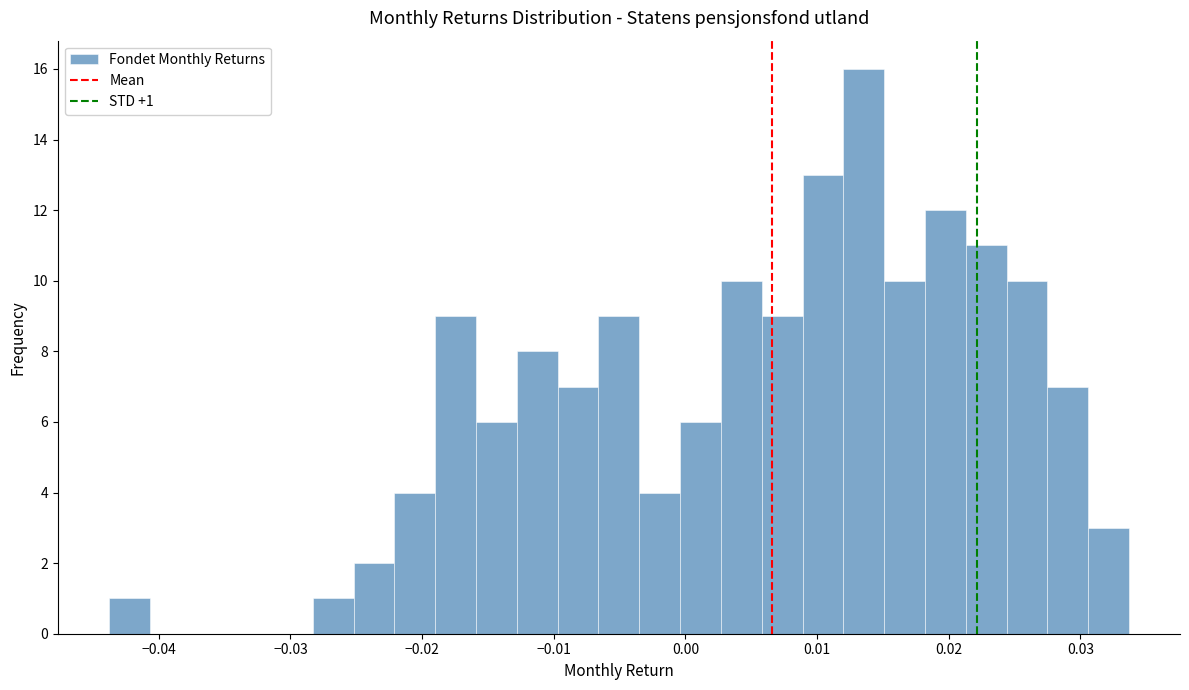

Around what value on the x-axis is the tallest bar? Give the approximate position of its centre, as read against the axis.

0.014